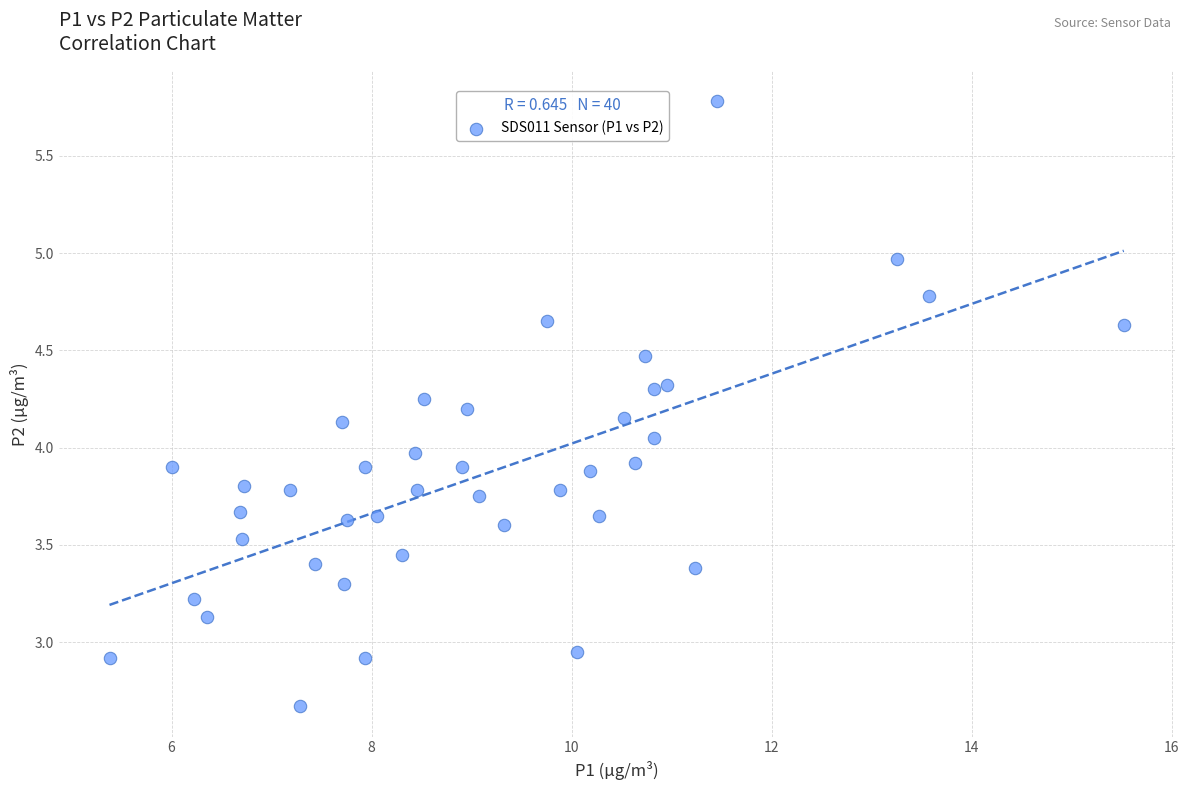

What is the range of Y values (max minus min)?

3.1